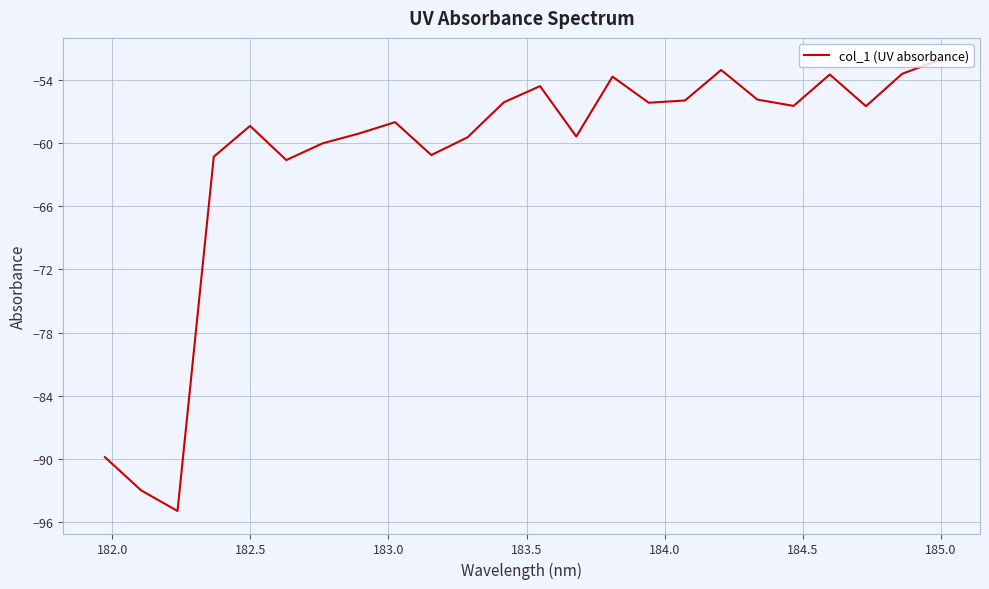

What is the smallest value displayed?

-95.0